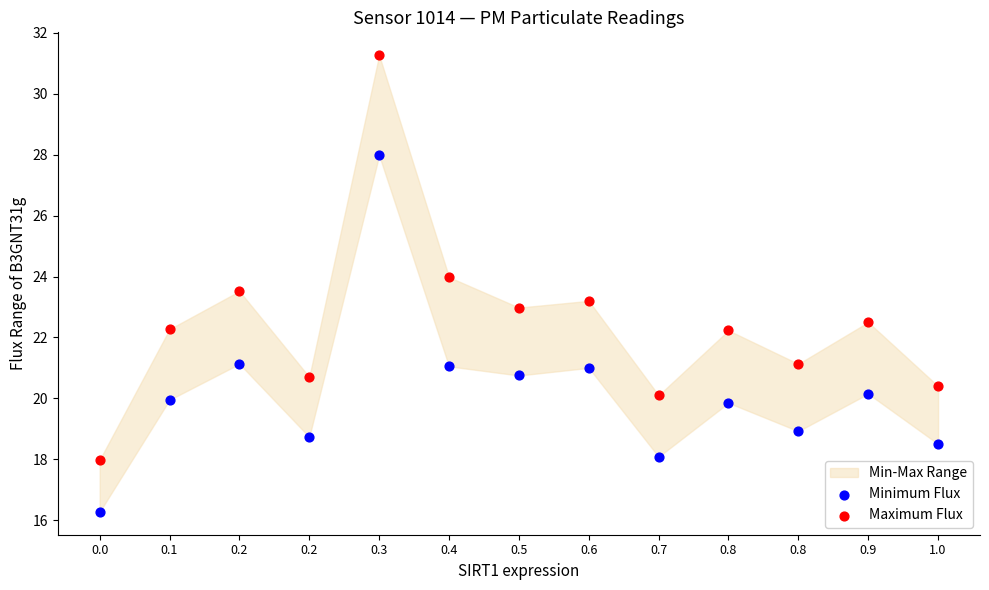

Which series reaches the maximum Y coordinate?

Maximum Flux